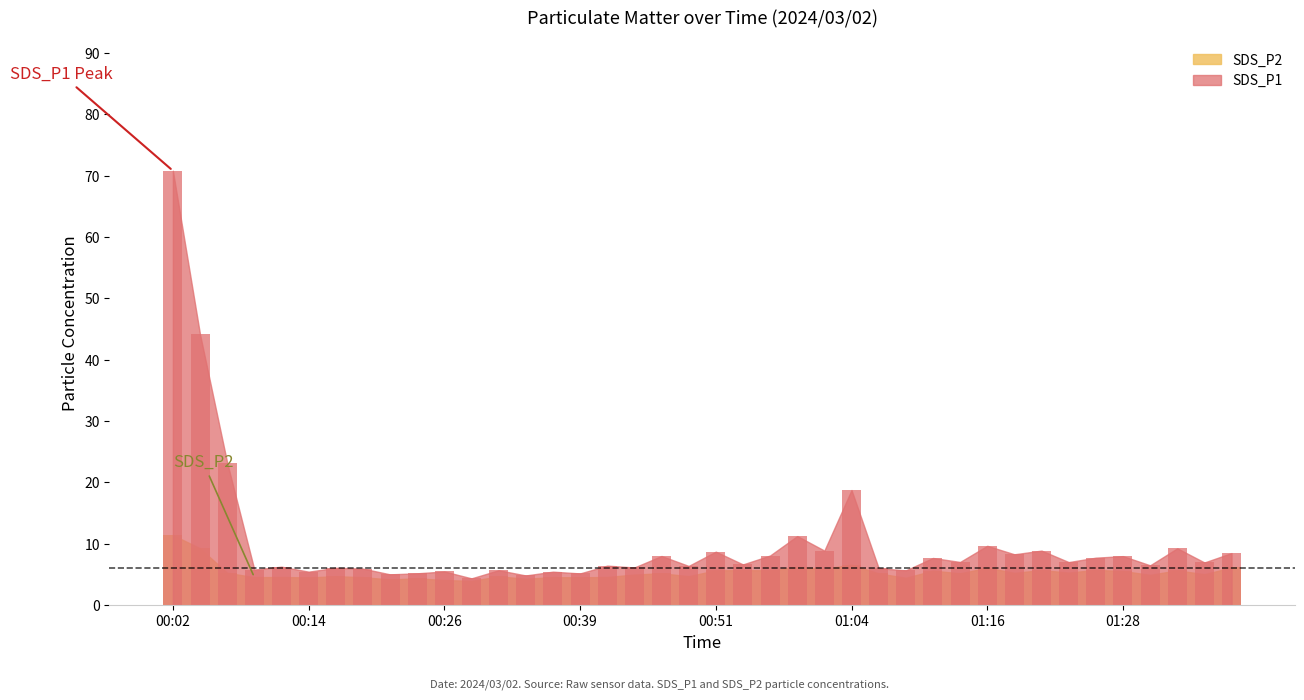

What is the average value of the SDS_P2 series?

5.4